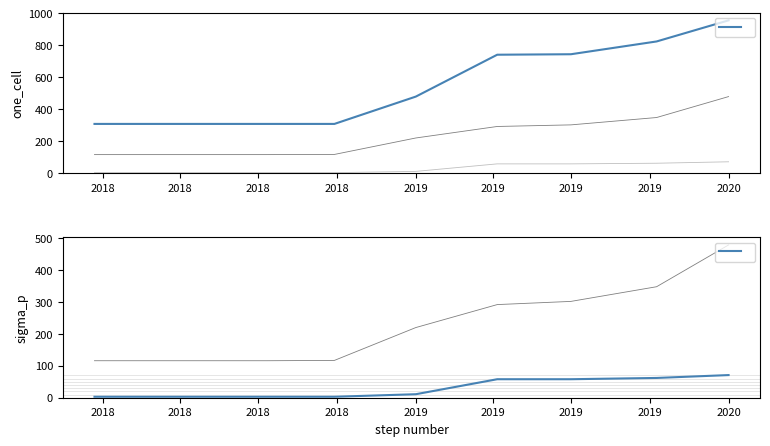

True or false: over_thousand_cells has more than 2 interior local peaks.

False